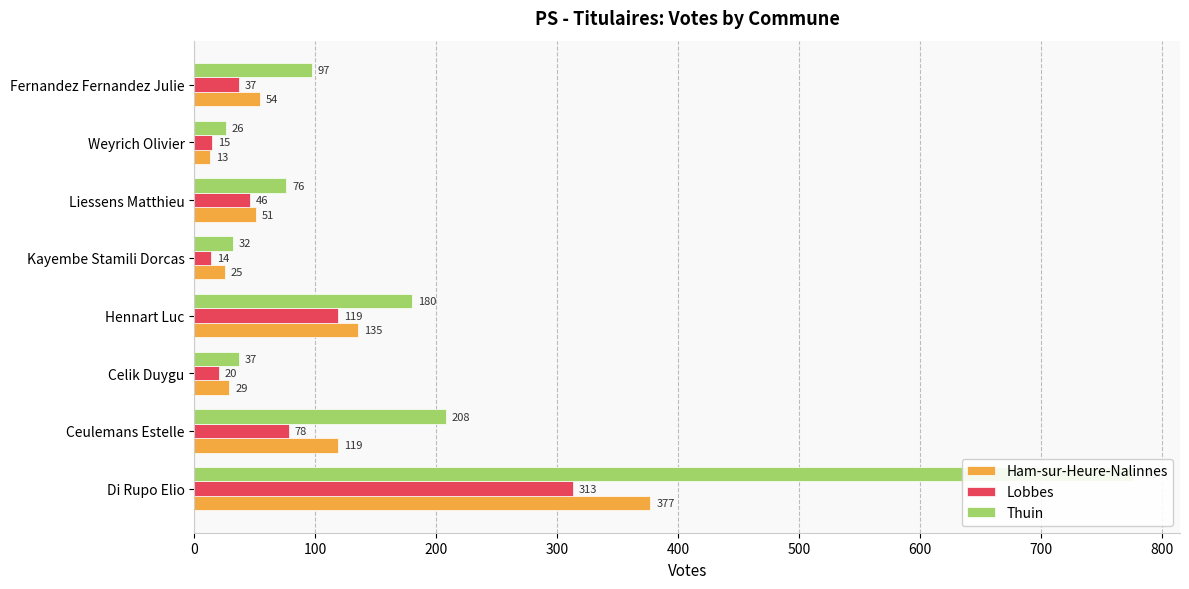

What is the total value across all series at 200?

86